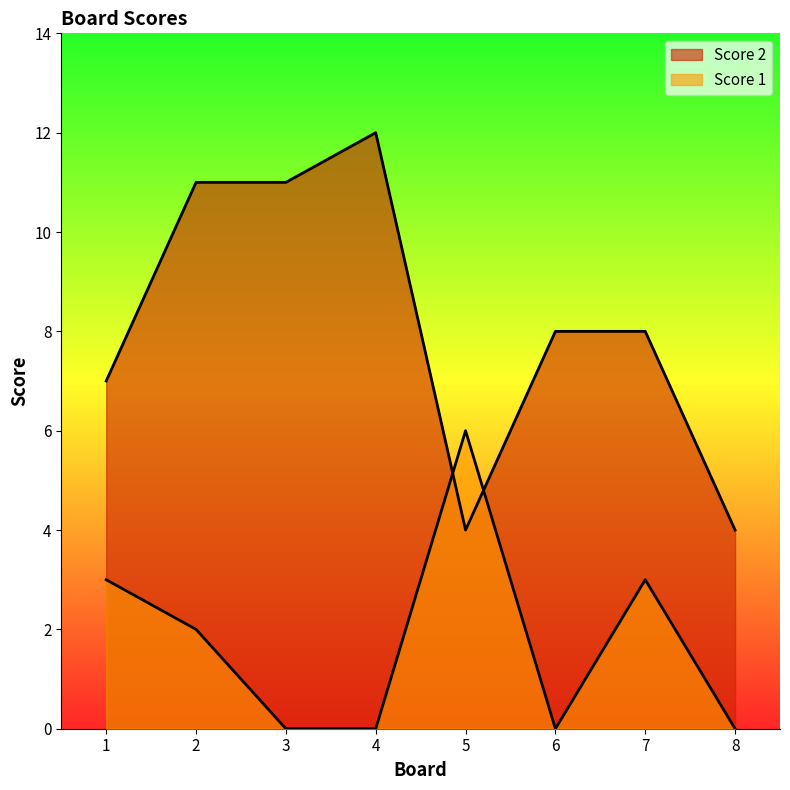

How many series are shown in this chart?

2